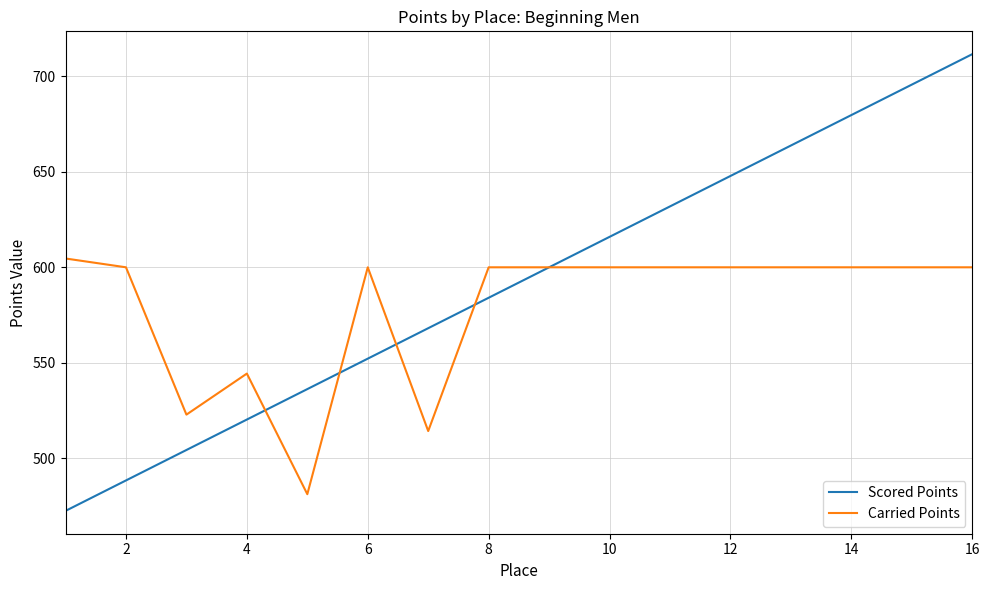

What is the lowest value of the Carried Points series?

481.1